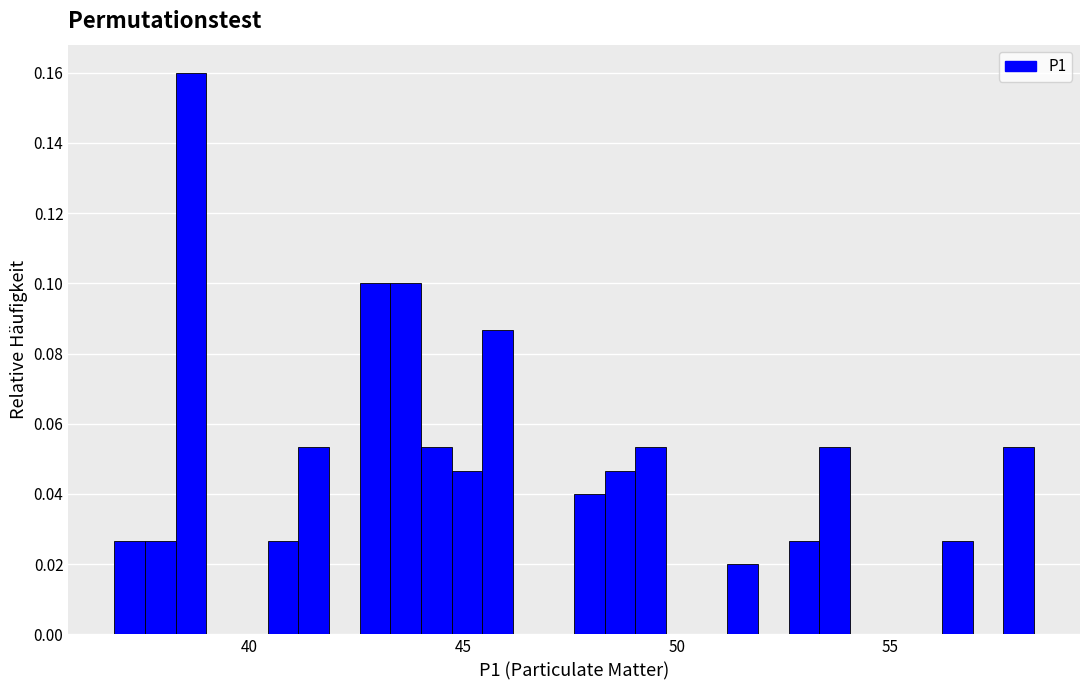

Read against the x-axis, roughly where is the centre of the tallest bar?

38.5